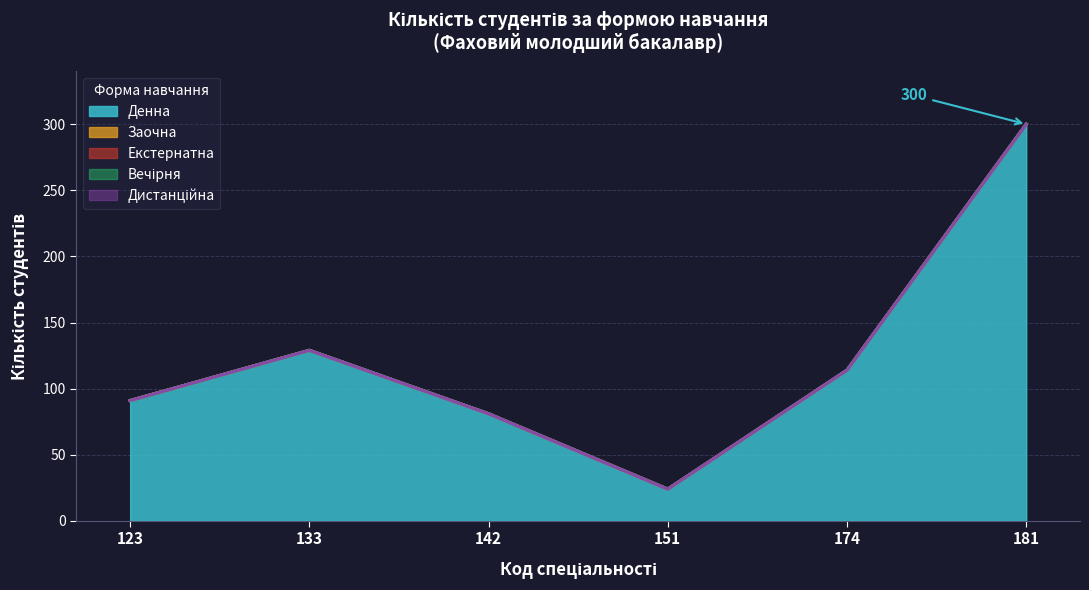

What is the spread (max minus min) of values at 151?

24